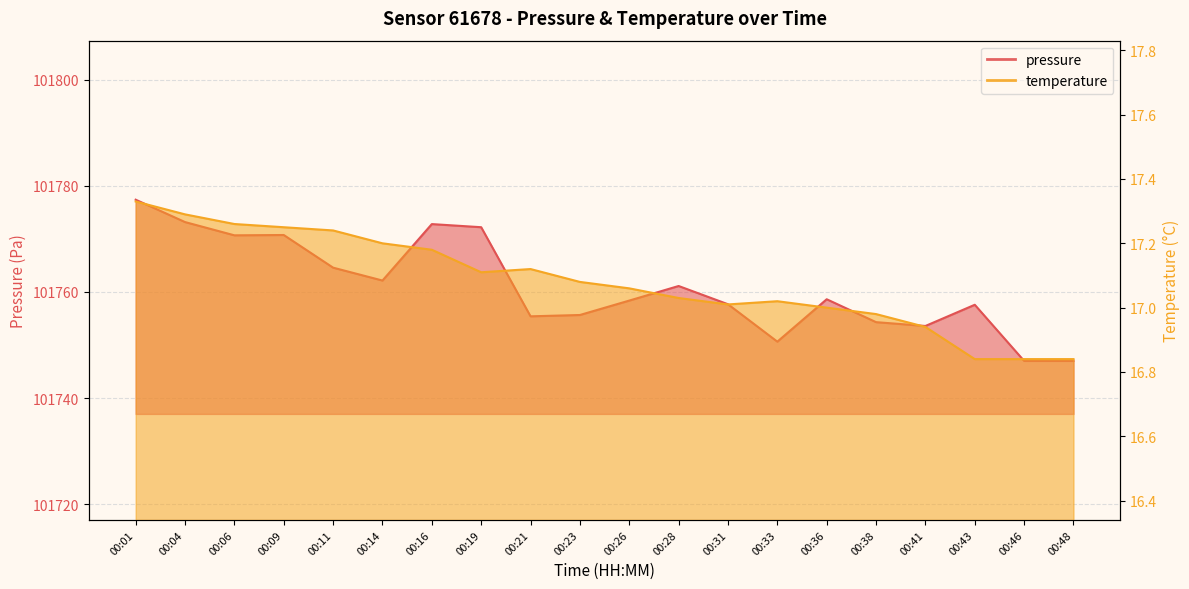

Rank the categories by temperature value from lowest to highest.

00:43, 00:46, 00:48, 00:41, 00:38, 00:36, 00:31, 00:33, 00:28, 00:26, 00:23, 00:19, 00:21, 00:16, 00:14, 00:11, 00:09, 00:06, 00:04, 00:01